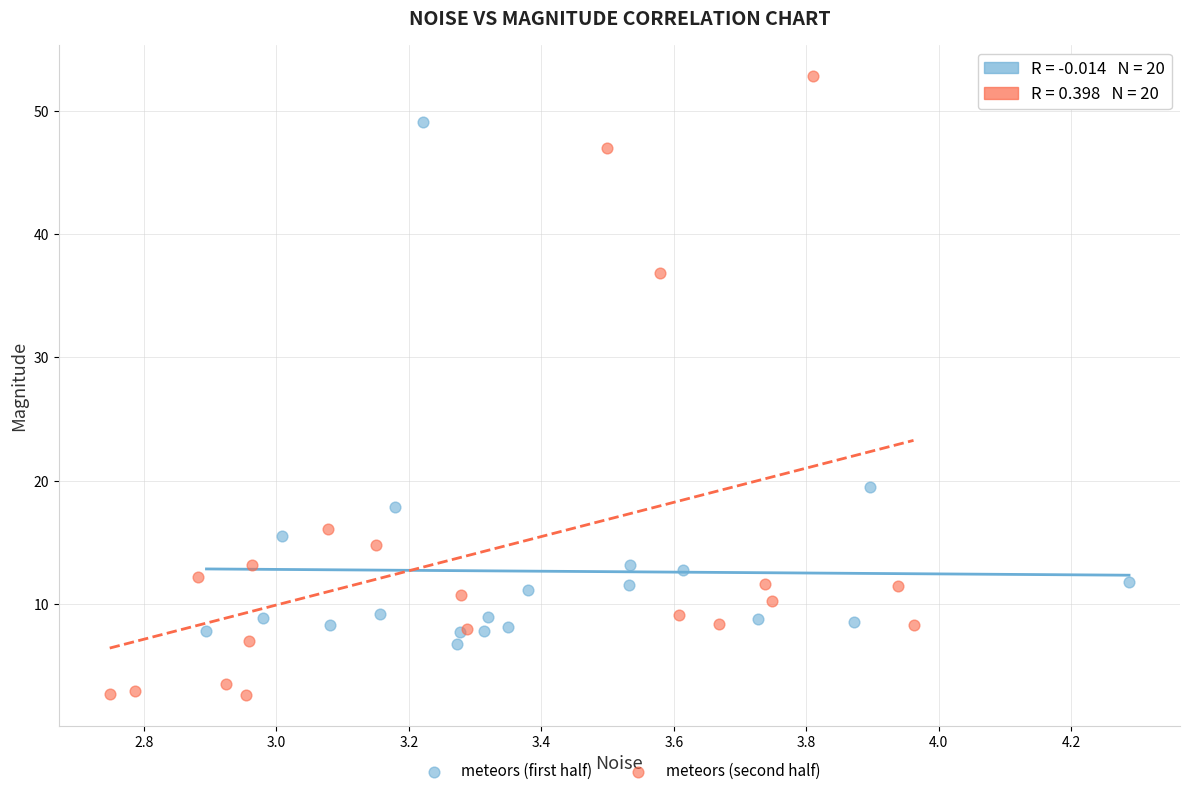

Which series reaches the minimum Y coordinate?

meteors (second half)